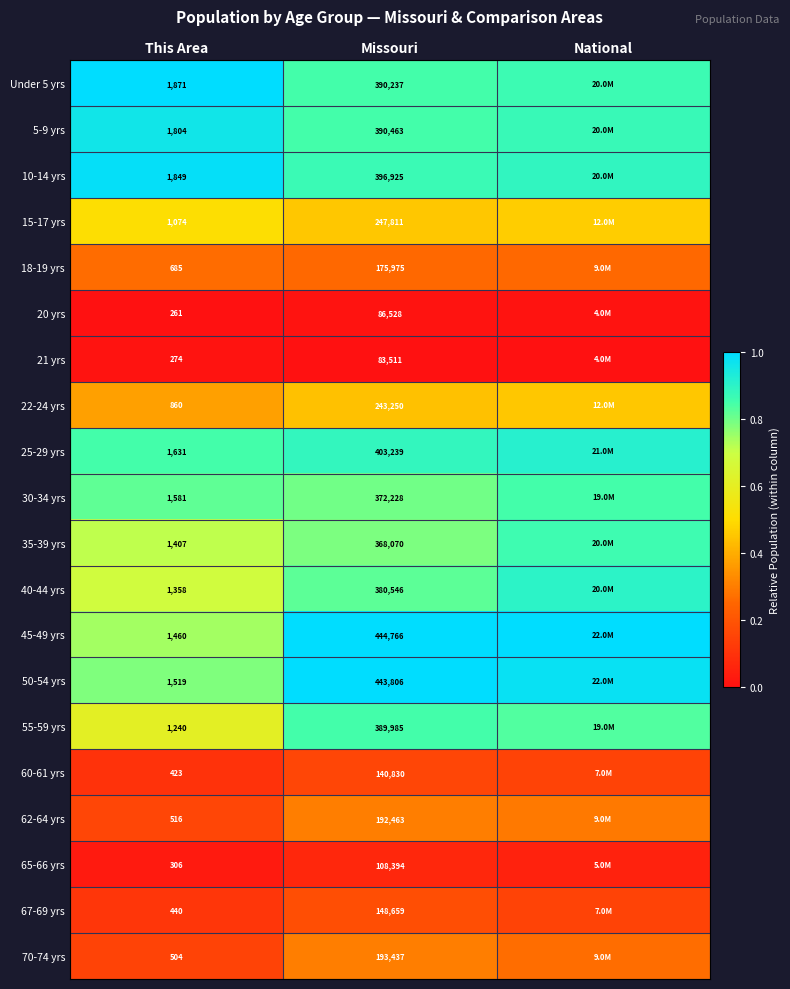

Is the value of 65-66 yrs at This Area greater than the value of 40-44 yrs at This Area?

No